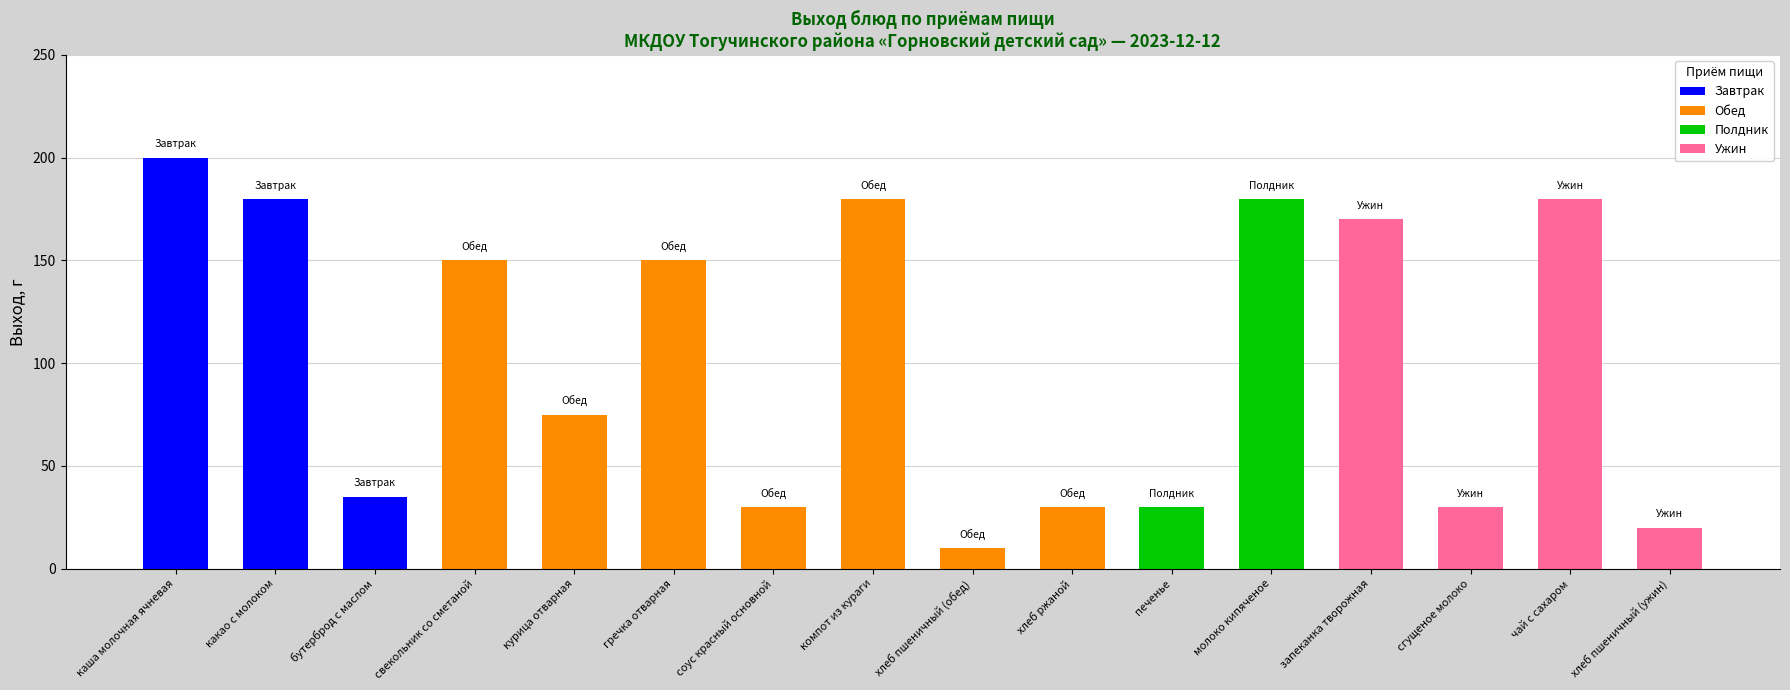

At which label does the data first exceed 150?

каша молочная ячневая